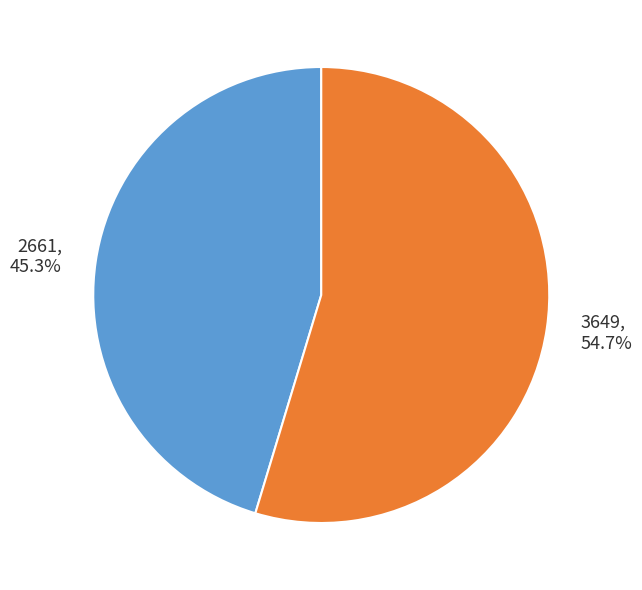

How much of the chart is everything except 2661?

54.7%